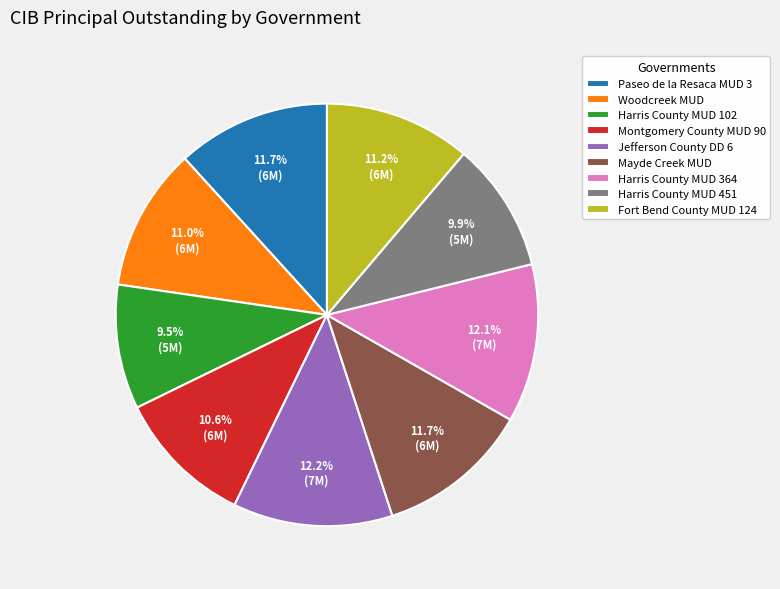

Do Harris County MUD 102 and Jefferson County DD 6 together represent more than half of the pie?

No